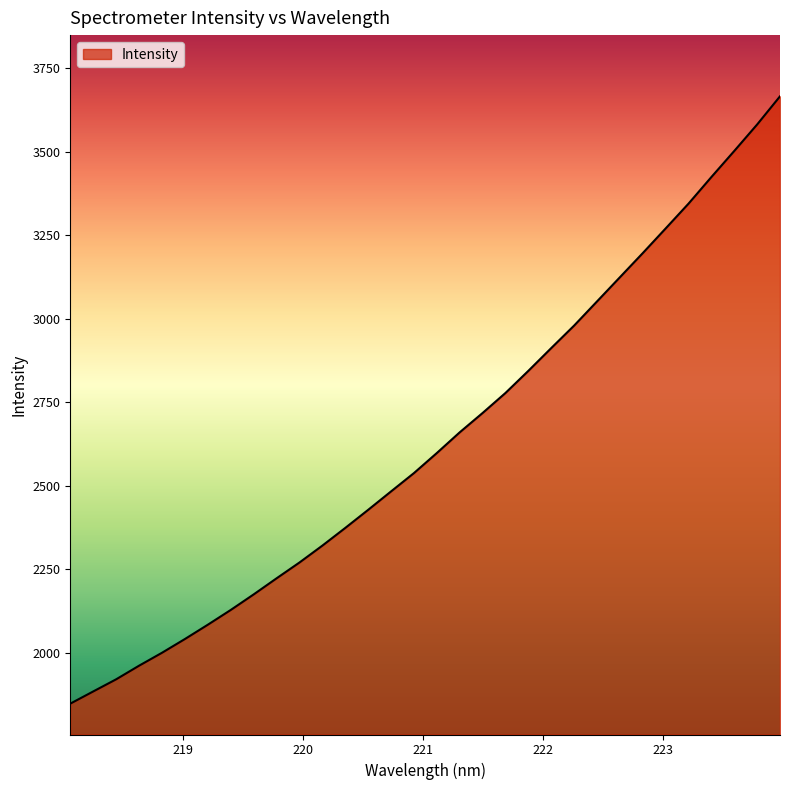

True or false: there are more than 2 points higher than both neighbors.

False